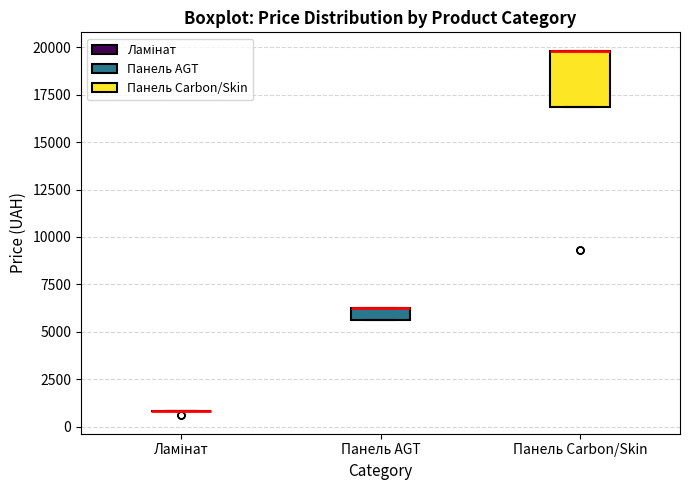

Comparing the boxes themselves (not the whiskers), which one is the tallest?

Панель Carbon/Skin